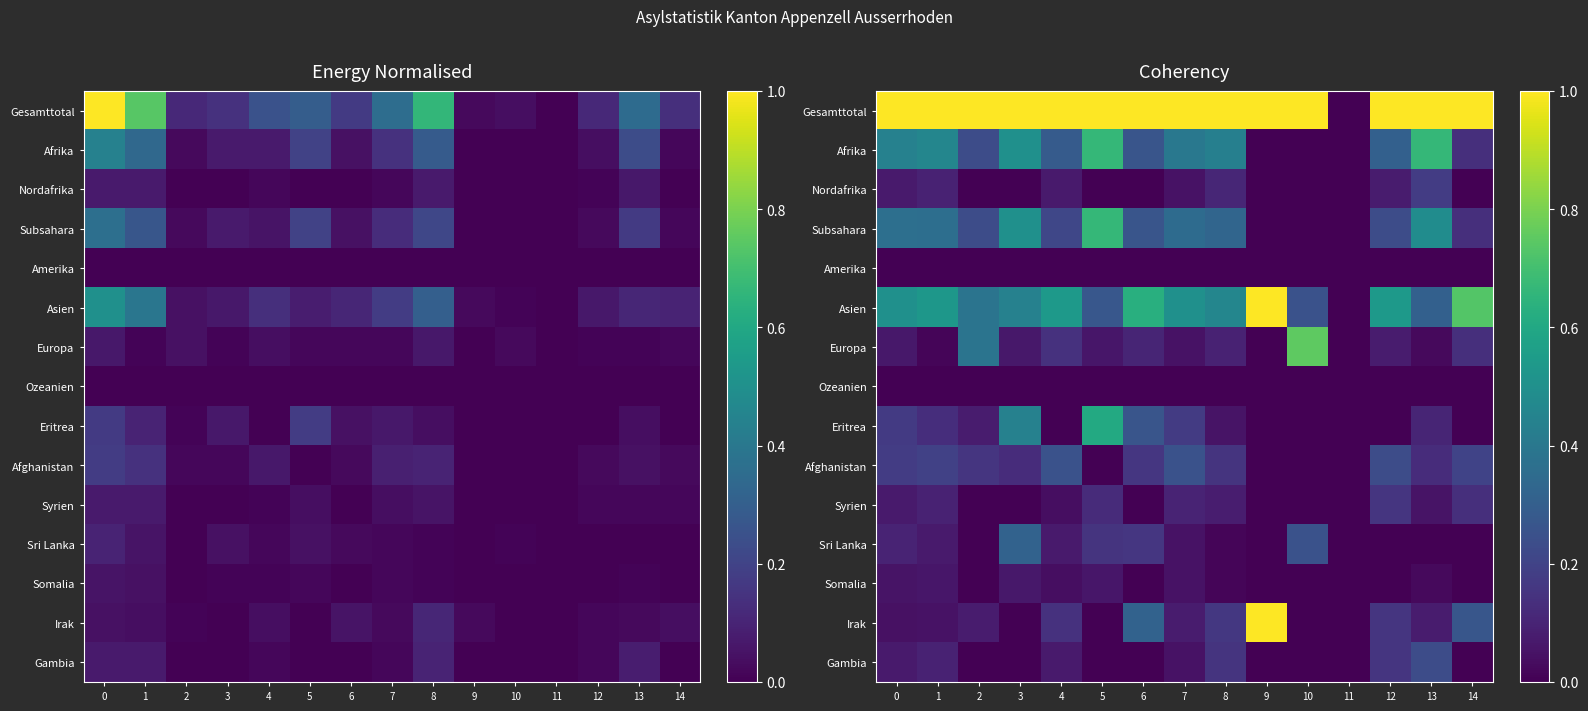

What is the total value across all series at 5?

3.6